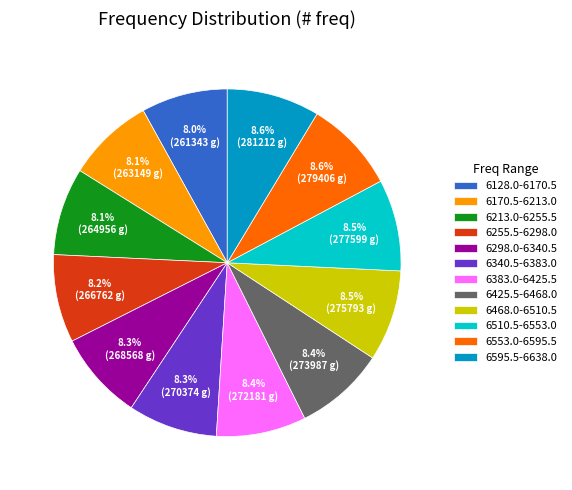

Approximately how many times larger is the value at 6468.0-6510.5 compared to 6213.0-6255.5?

1.0